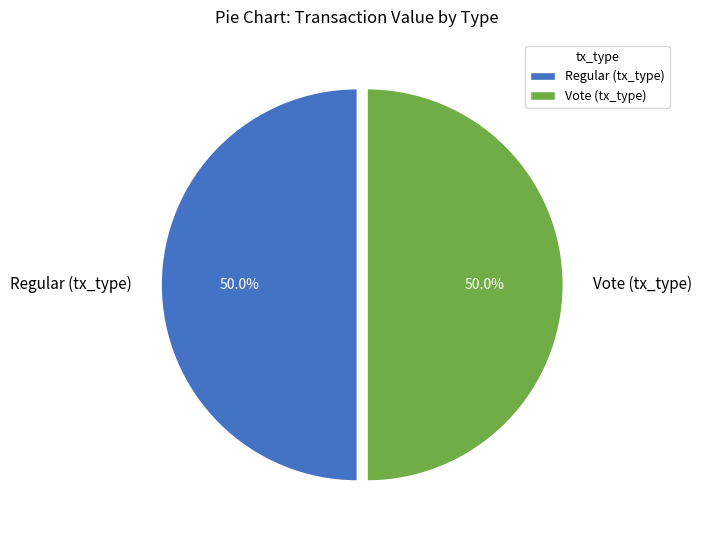

What is the ratio of the value at Vote (tx_type) to the value at Regular (tx_type)?

1.0